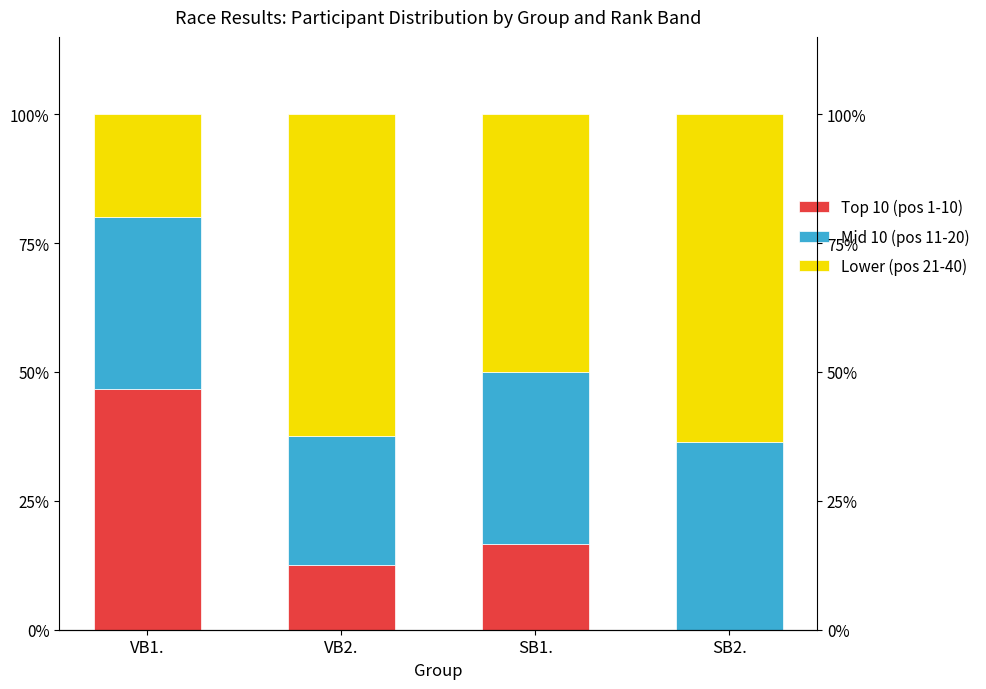

Reading right to left, transcribe all the data shown in this chart.

Top 10 (pos 1-10): 0.0	16.7	12.5	46.7
Mid 10 (pos 11-20): 36.4	33.3	25.0	33.3
Lower (pos 21-40): 63.6	50.0	62.5	20.0